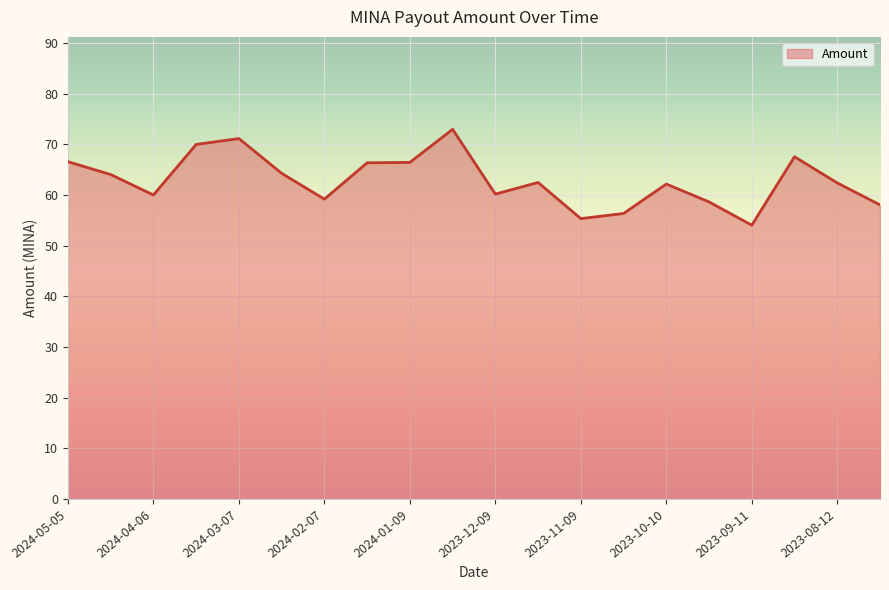

What is the difference between the maximum and minimum values?

18.9